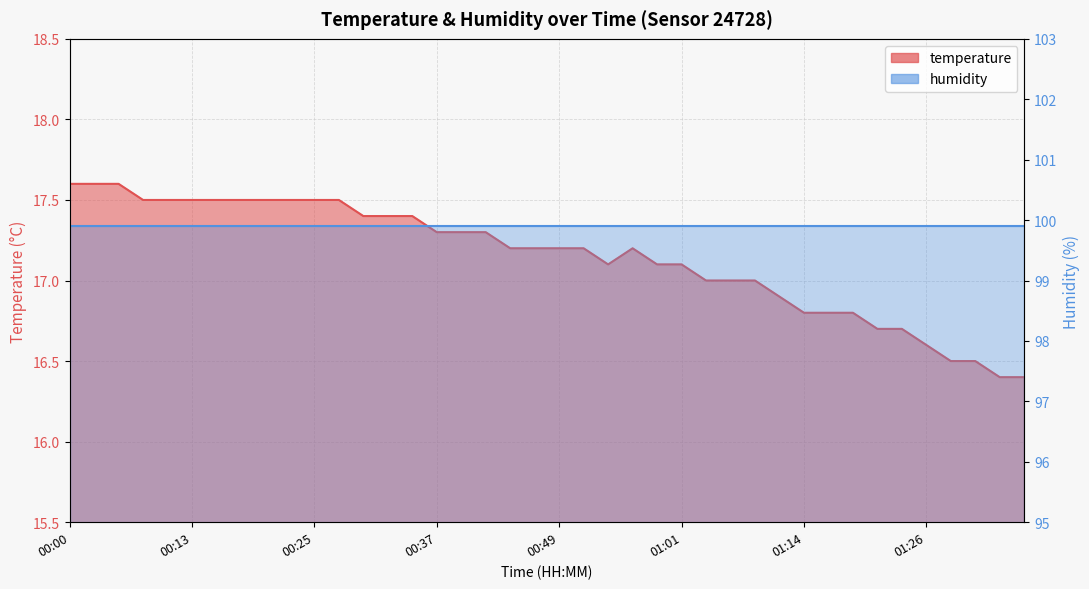

What is the difference between the second highest and minimum values?

1.2